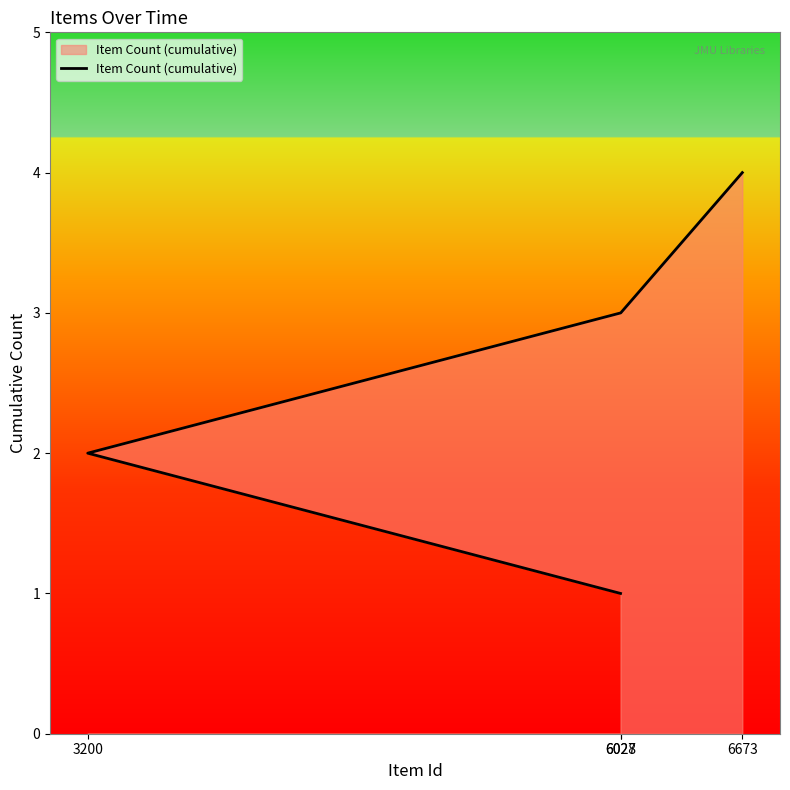

How many series are shown in this chart?

1